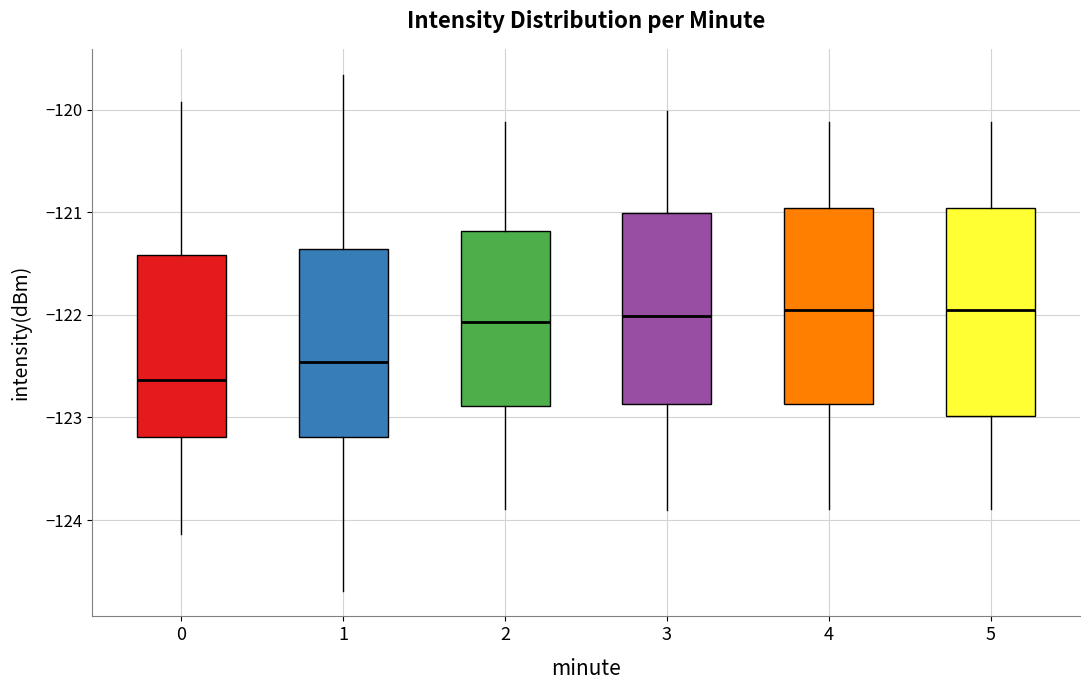

Comparing the boxes themselves (not the whiskers), which one is the tallest?

5